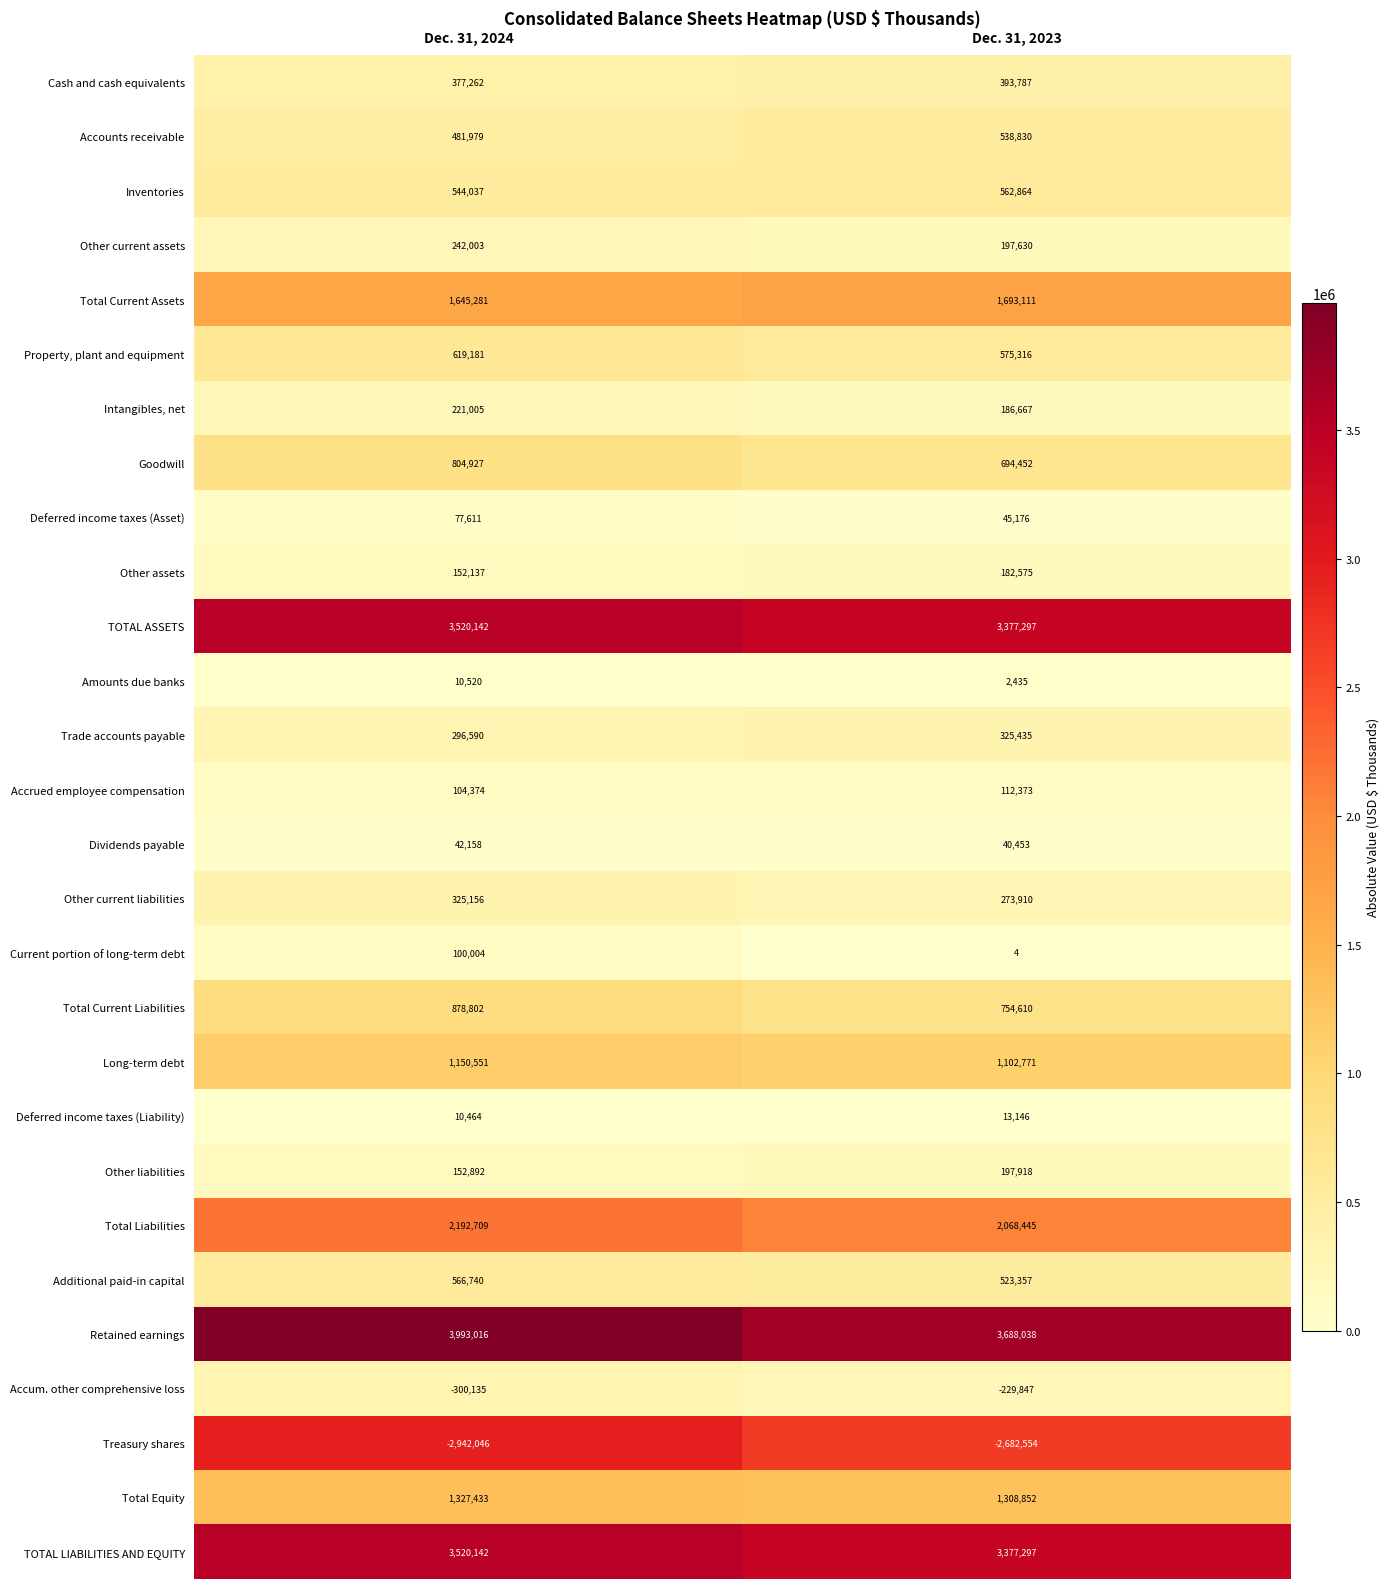

What is the difference between the Additional paid-in capital values at Dec. 31, 2024 and Dec. 31, 2023?

43383